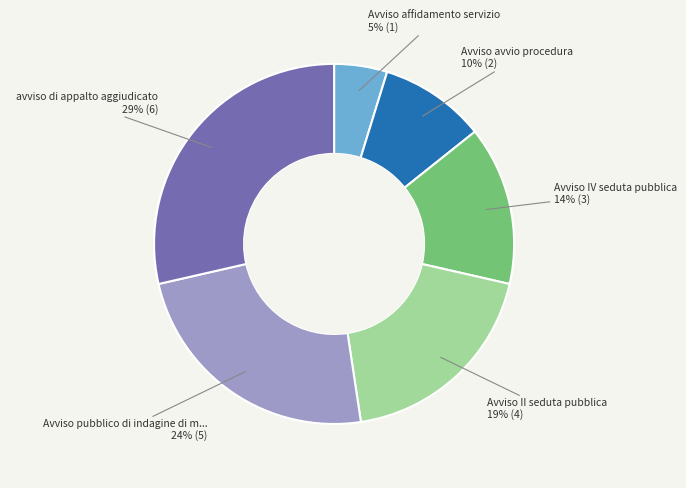

To the nearest percent, what is the average slice percentage?

17%